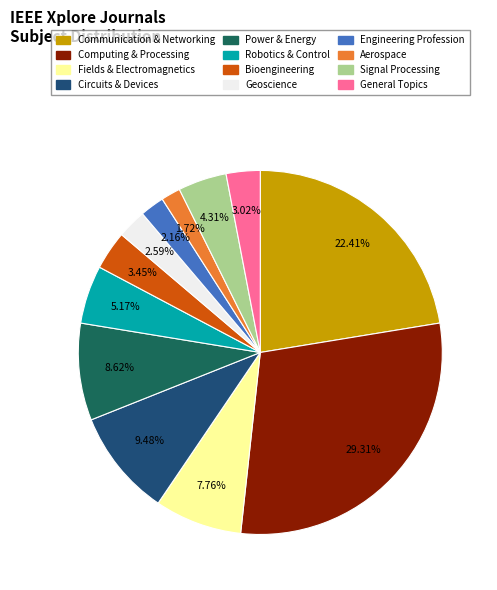

Which has a higher value, Geoscience or Circuits & Devices?

Circuits & Devices